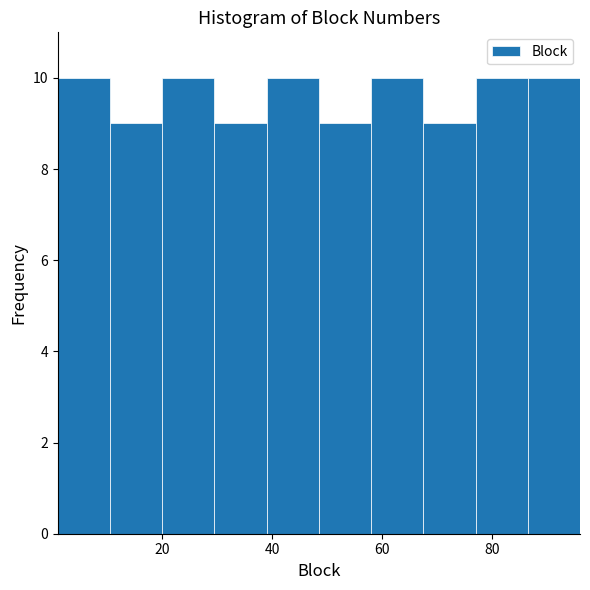

How tall is the bar that spans 39.0 to 48.5 on the x-axis? Neither the bar edges nor the heights are printed on the chart, so give them approximately, as read against the axes.

10